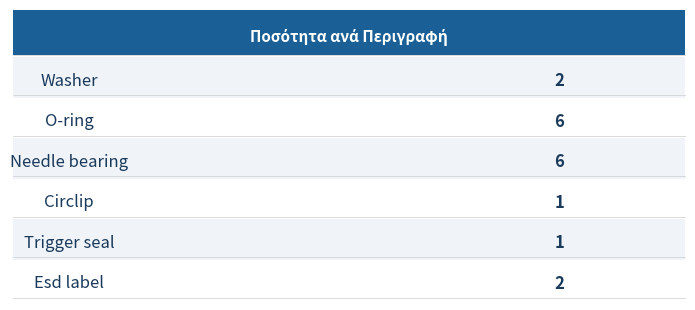

How many values exceed 1?

4